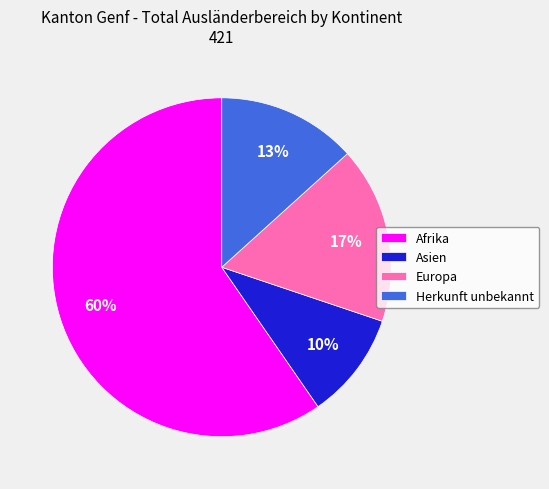

Which has a higher value, Herkunft unbekannt or Afrika?

Afrika